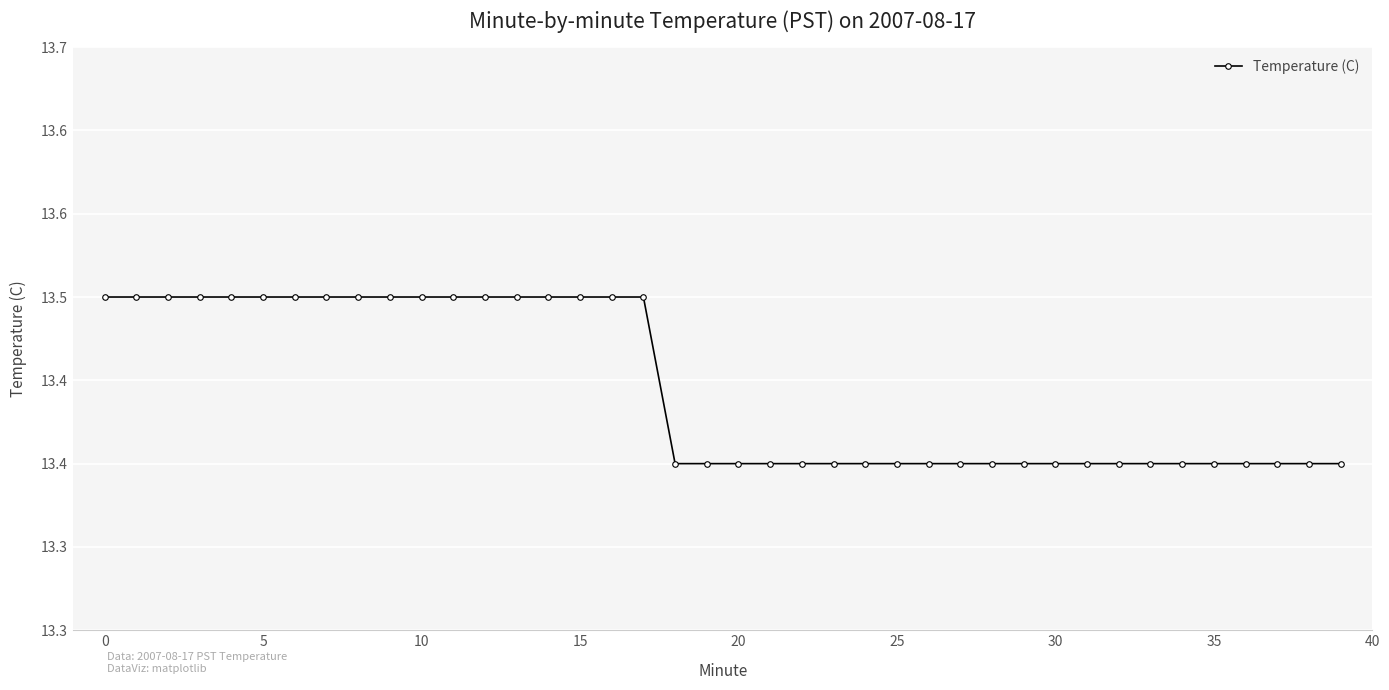

True or false: the data has more than 1 interior local peaks.

False